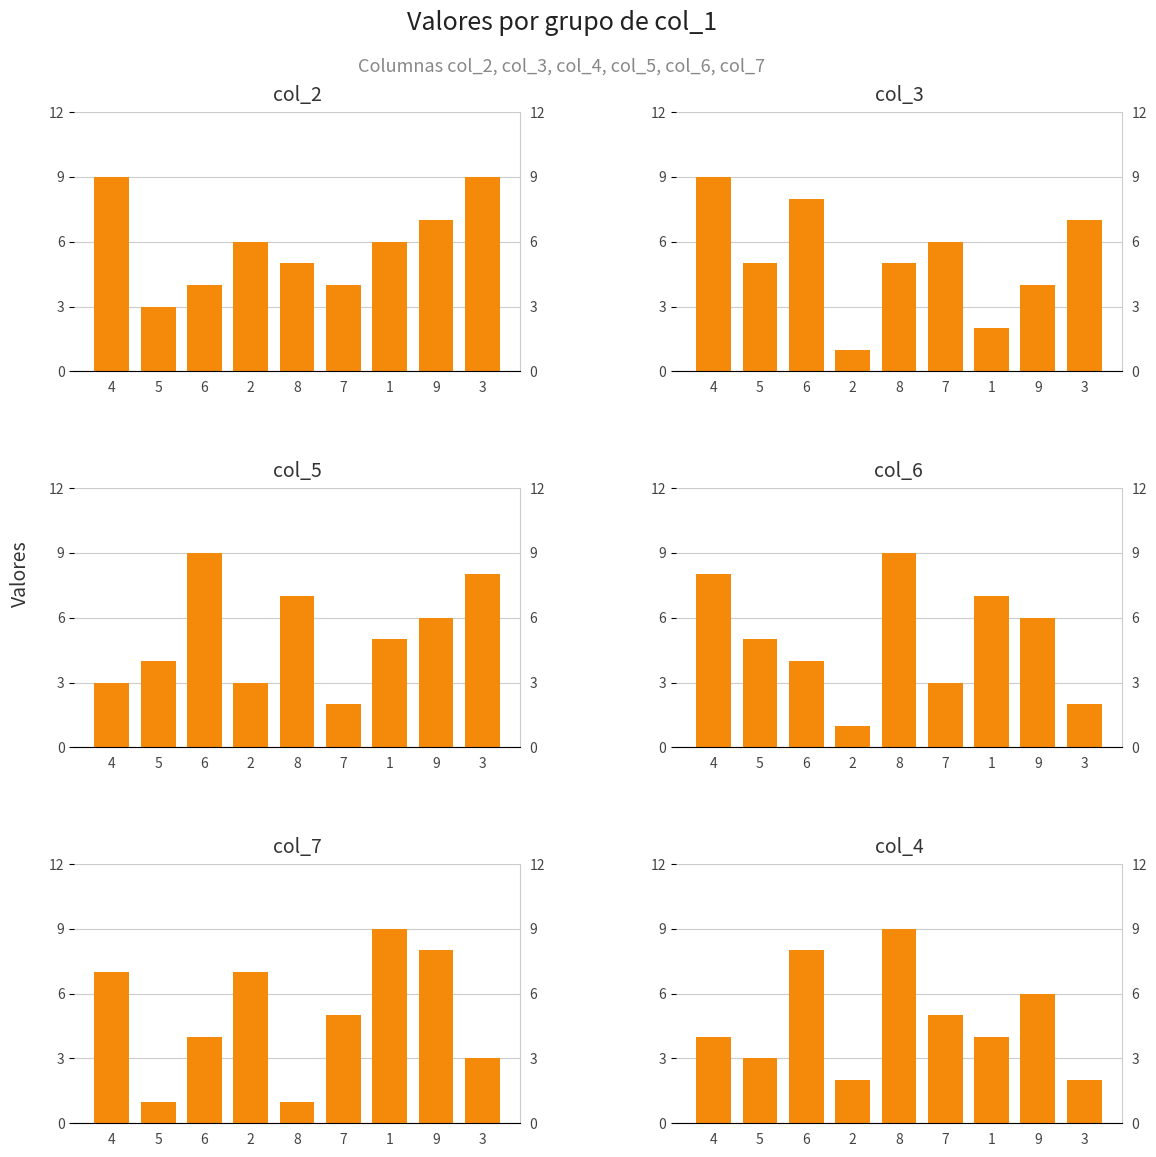

What is the value of the col_6 bar at the 9th from the left?

2